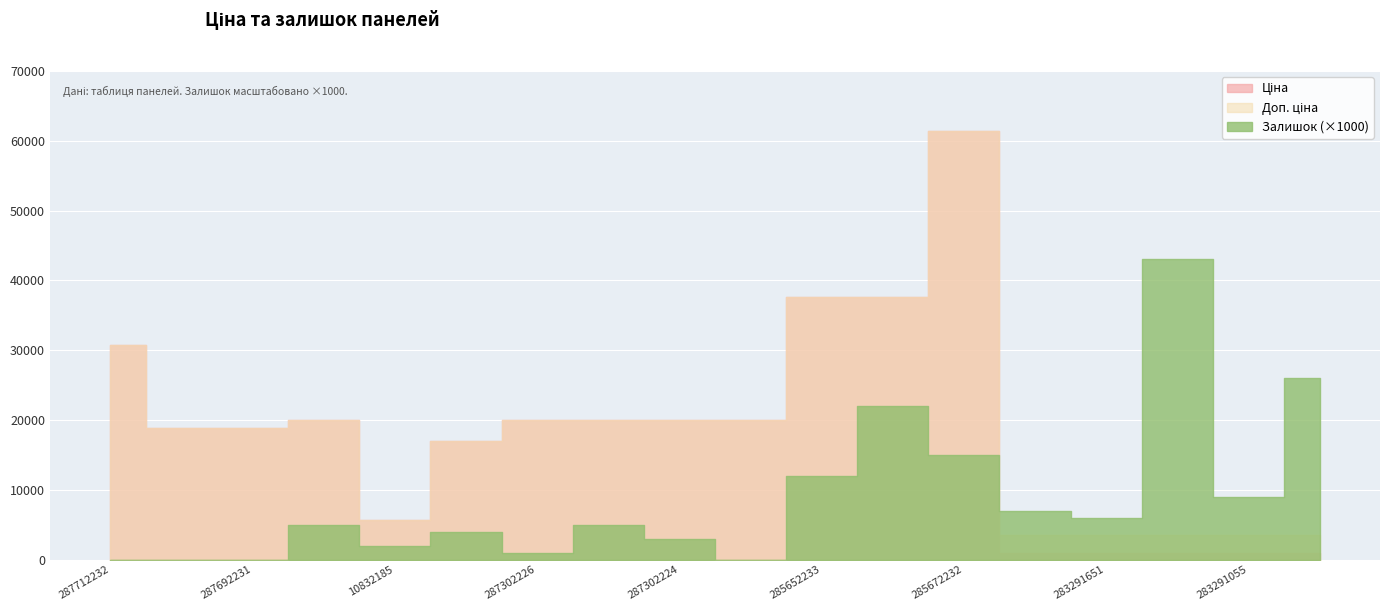

Where does the Залишок series first go above 5?

285652233